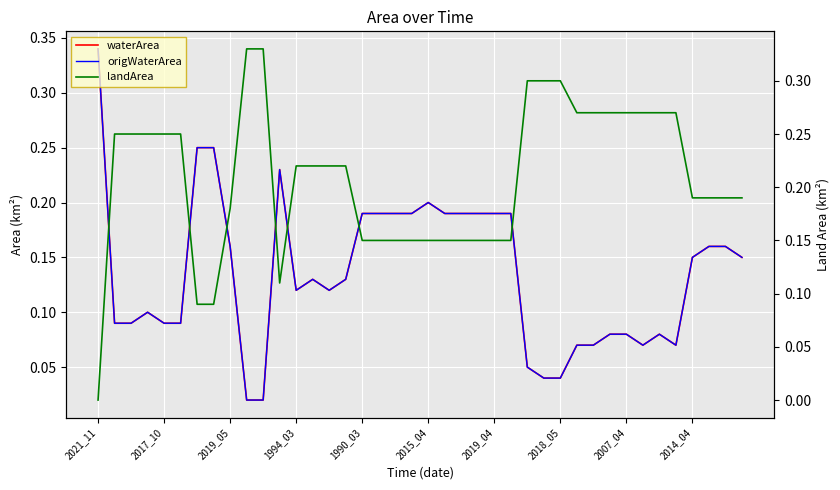

The value of waterArea at 29 is 0.1. True or false?

True